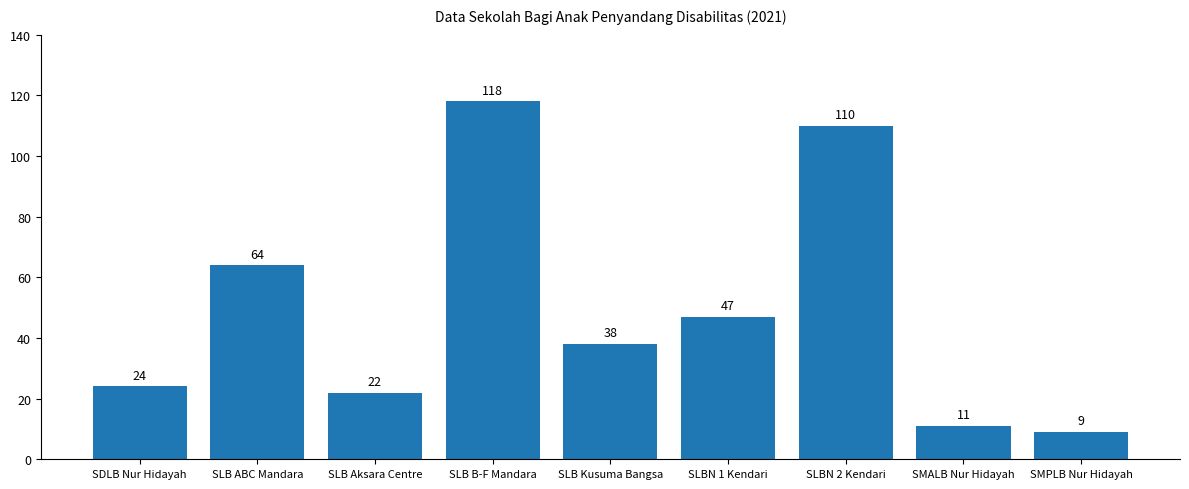

What is the average value?

49